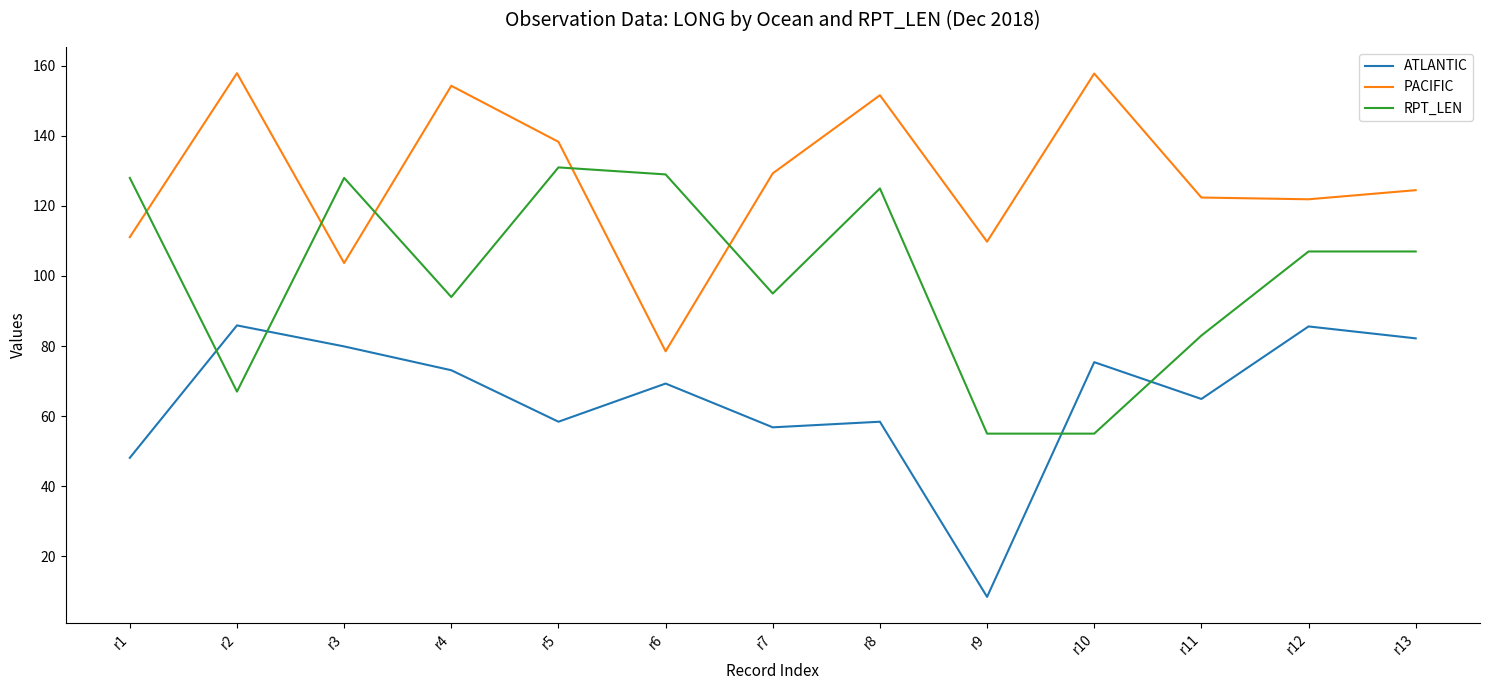

What is the difference between the PACIFIC values at r13 and r9?

14.7